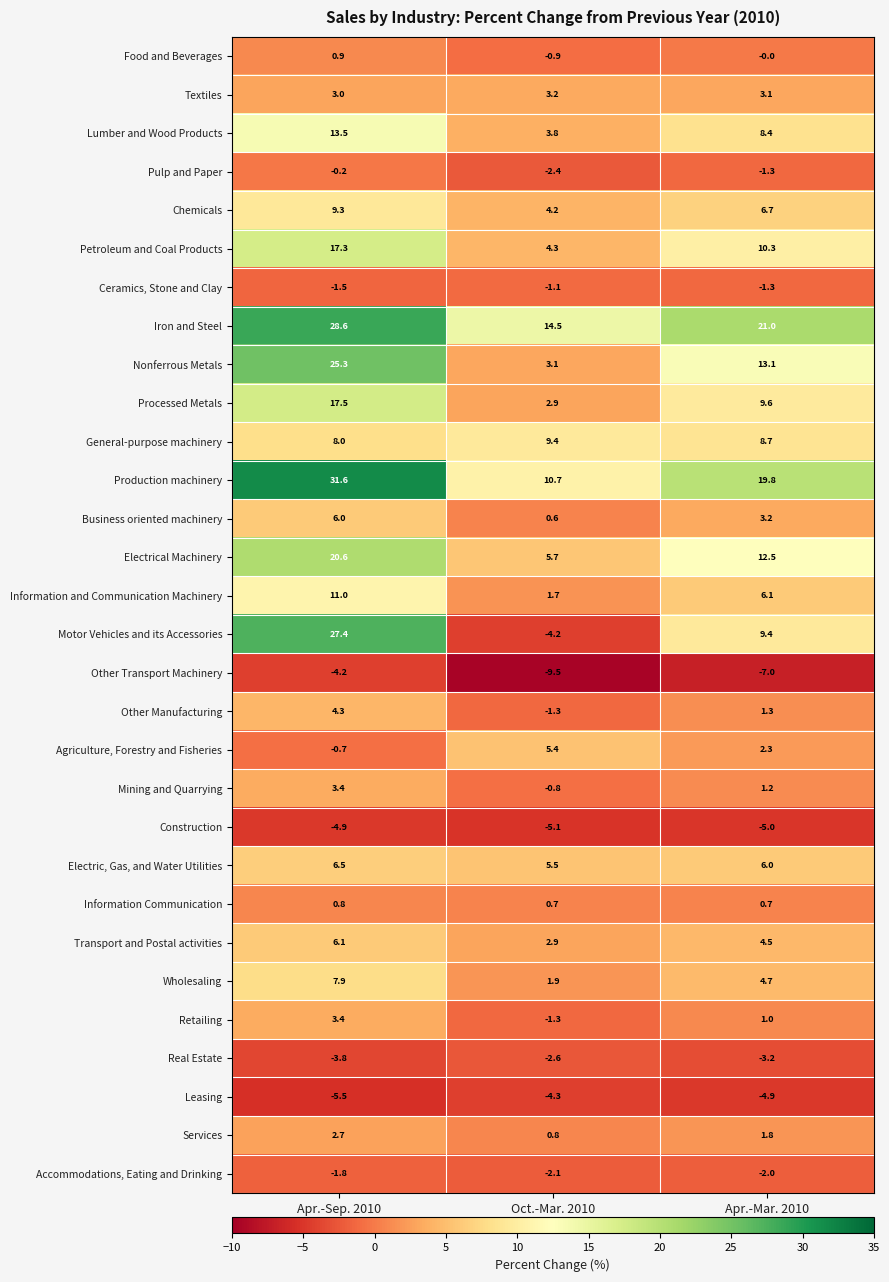

How many distinct data groups are displayed?

30